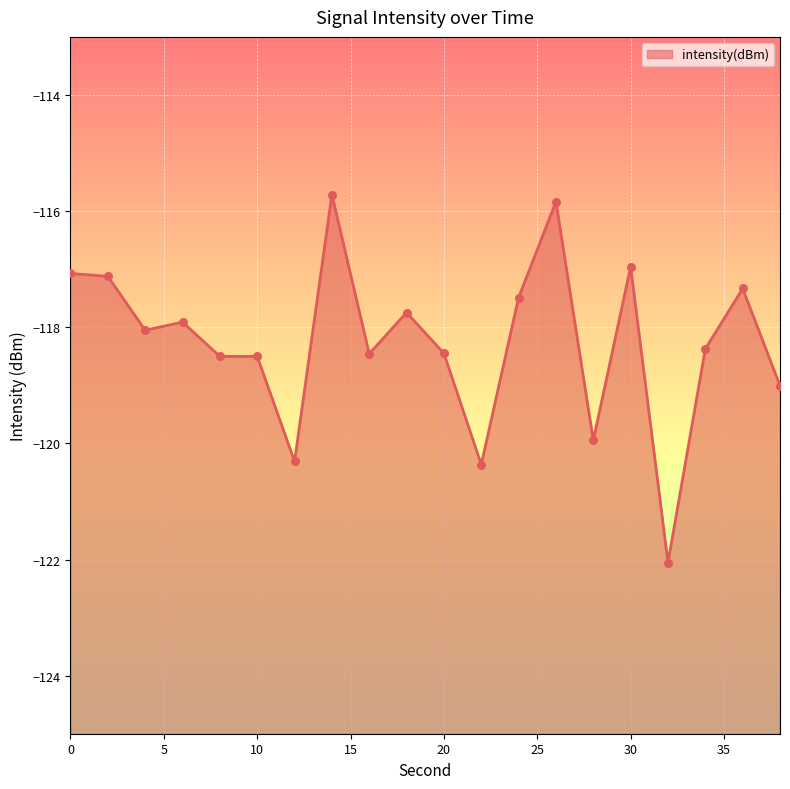

What is the change in value from 16 to 22?

-1.9